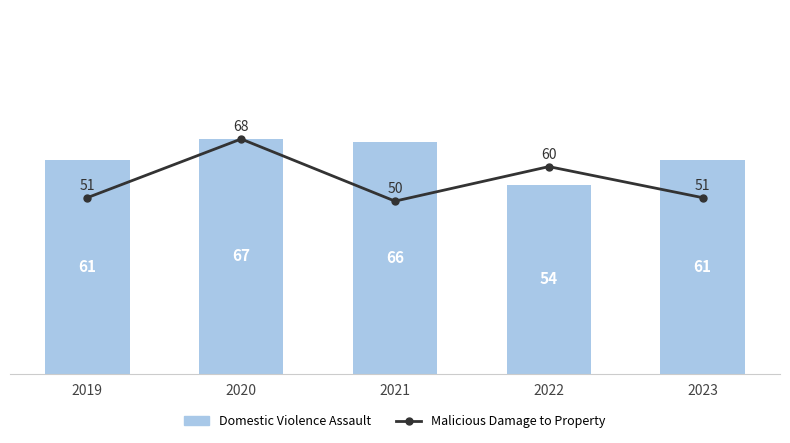

Reading left to right, extract all data points from this chart.

Domestic Violence Assault: 2019=61	2020=67	2021=66	2022=54	2023=61
Malicious Damage to Property: 2019=51	2020=68	2021=50	2022=60	2023=51